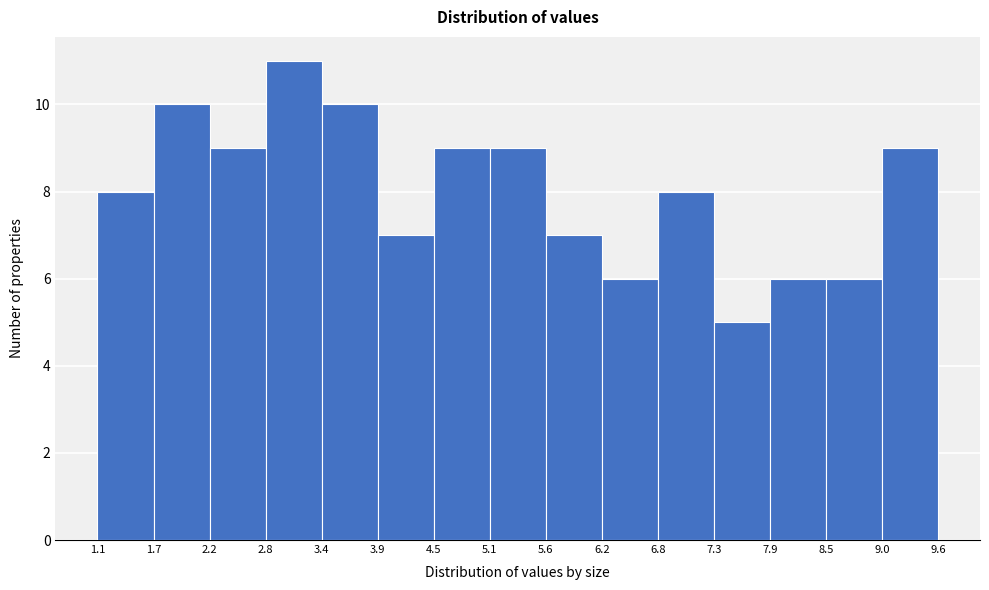

Over which range of the x-axis is the bar tallest?

2.8 to 3.4